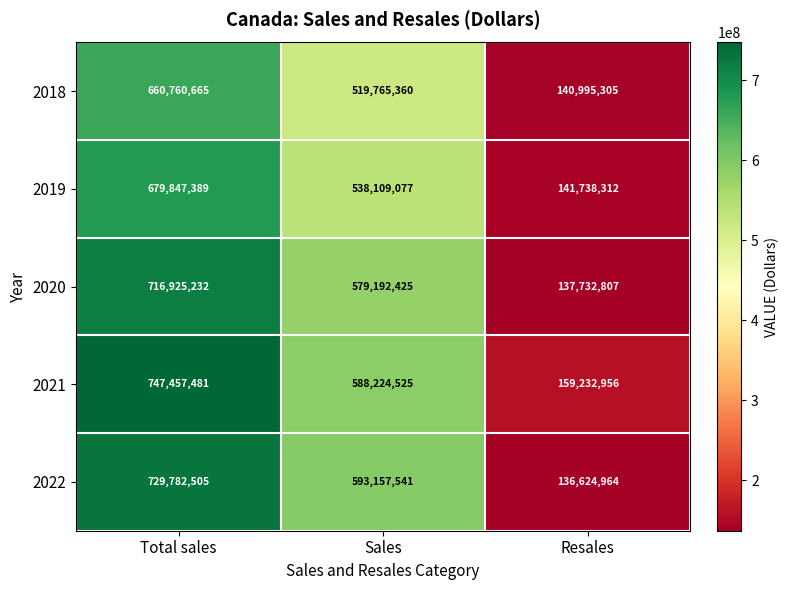

At which label does 2018 reach its peak?

Total sales